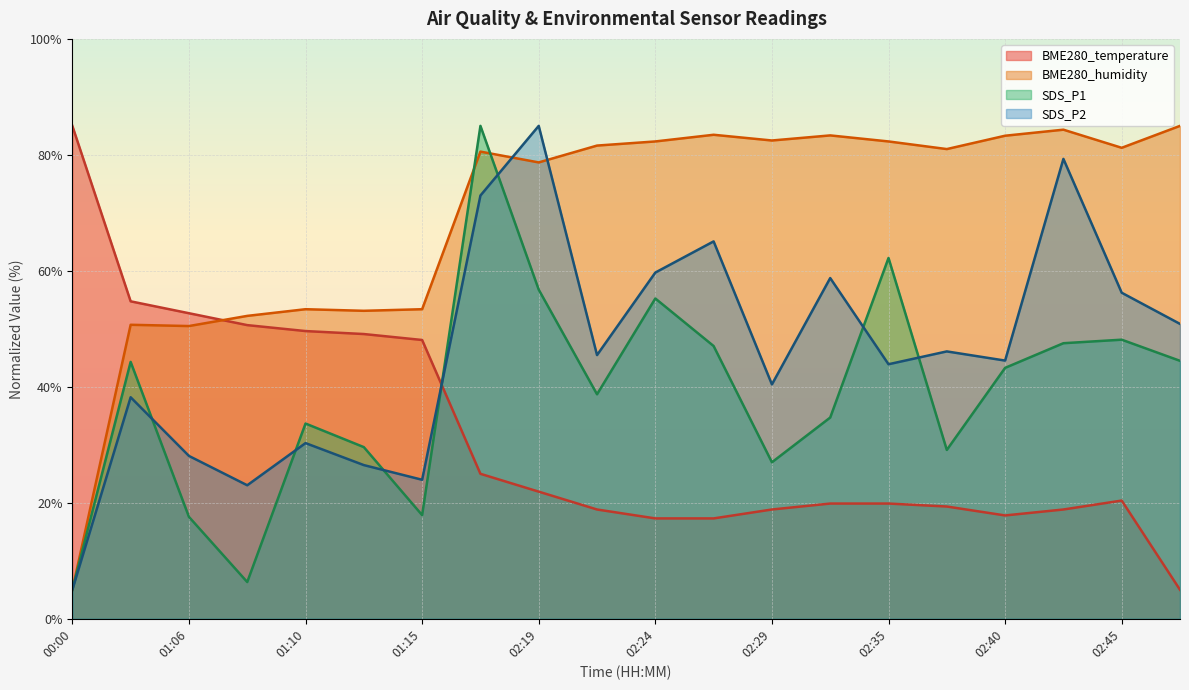

Where is the first local minimum for SDS_P1?

01:08